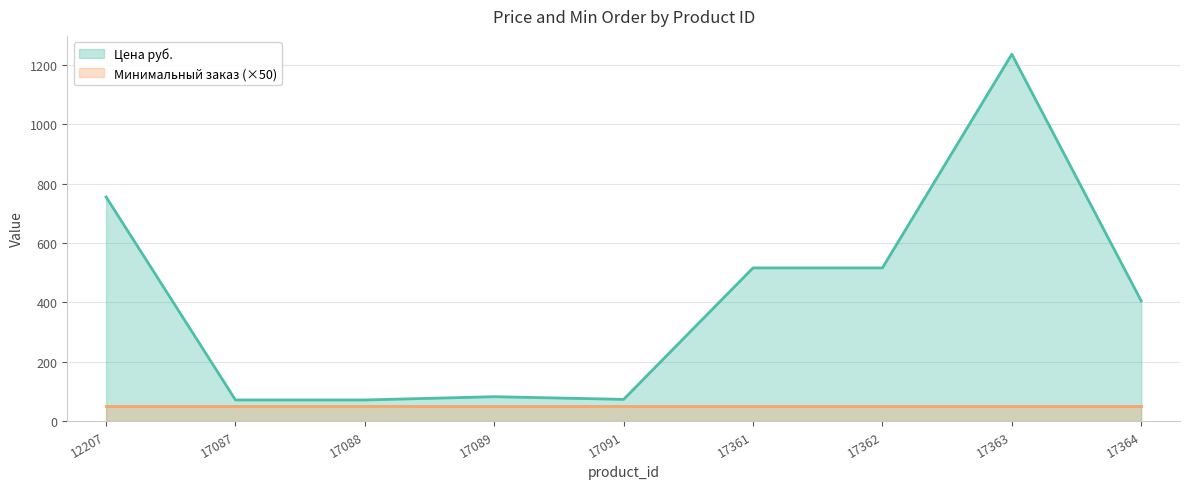

True or false: the data shows 516 at 17362.

True